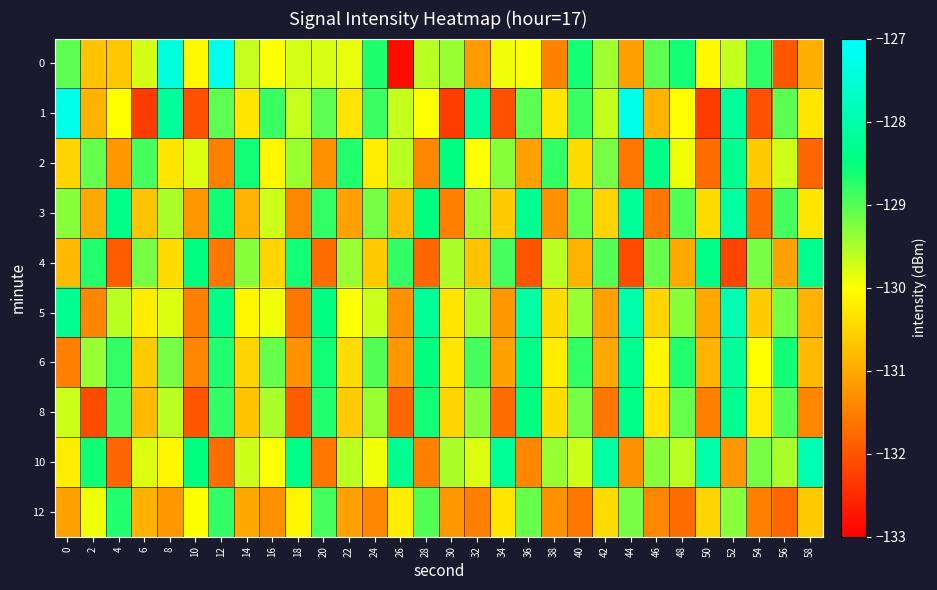

List the series in order of their peak value, highest first.

0, 1, 5, 10, 3, 6, 2, 4, 8, 12